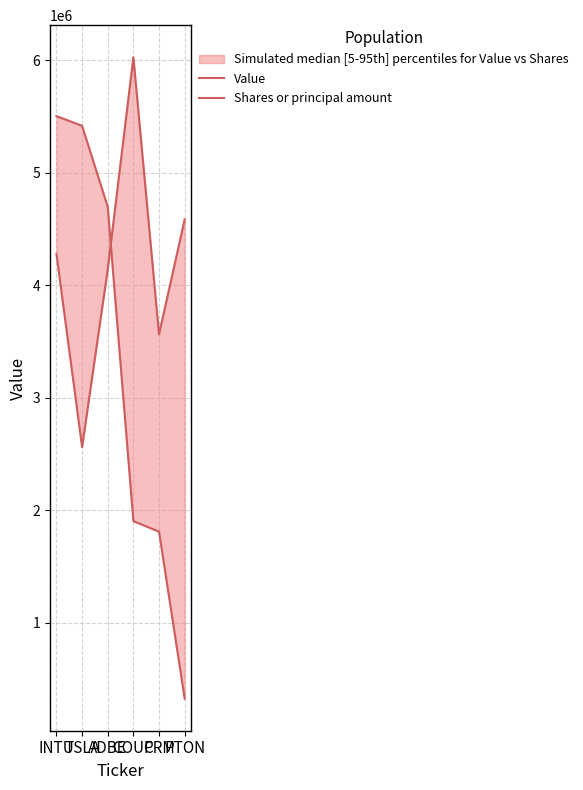

What position from the left is ADBE?

3